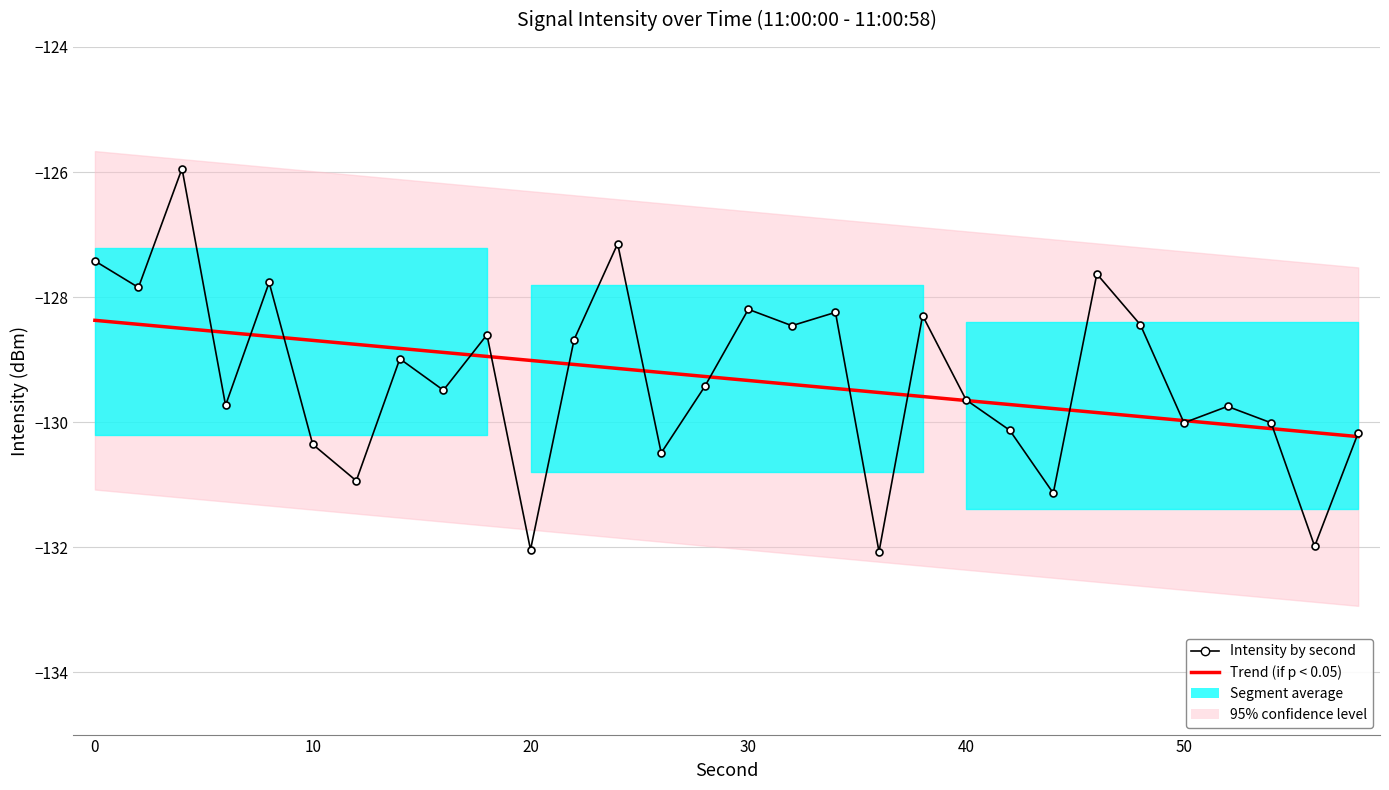

What is the value of the Intensity by second point at the 14th from the left?

-130.5